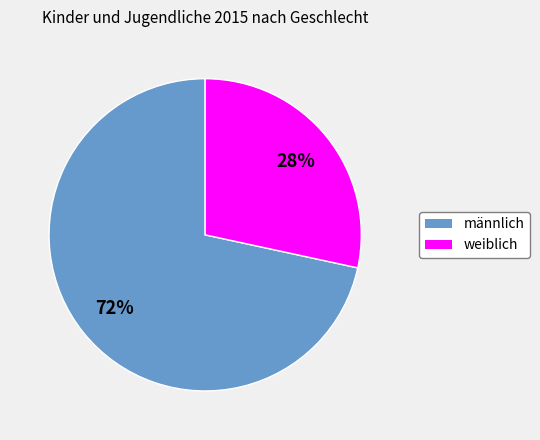

What is the majority slice?

männlich